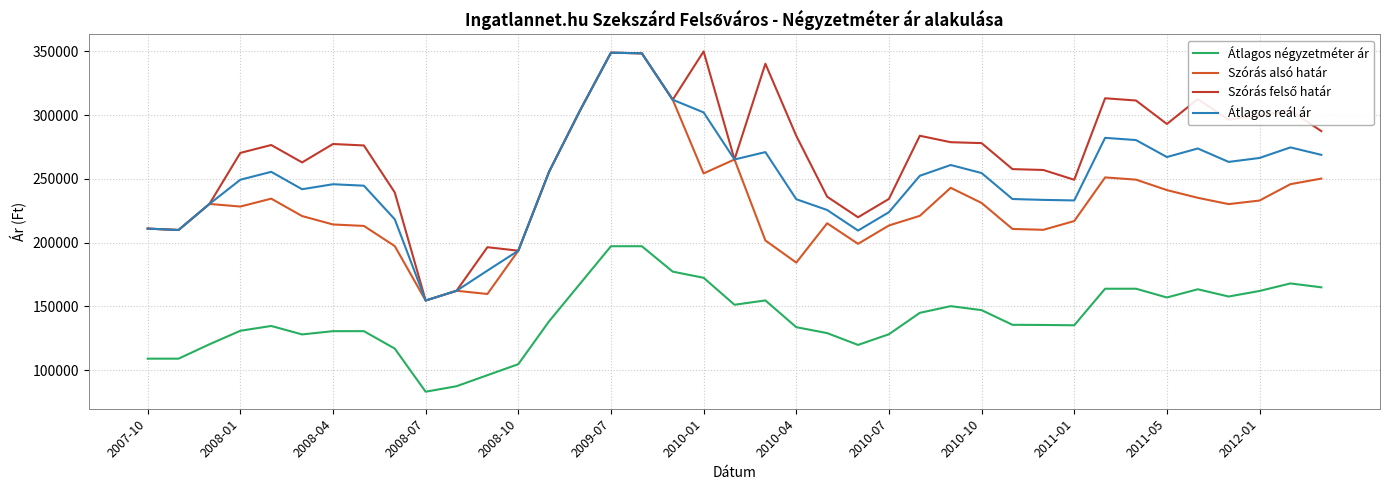

Does the chart have visible grid lines?

Yes